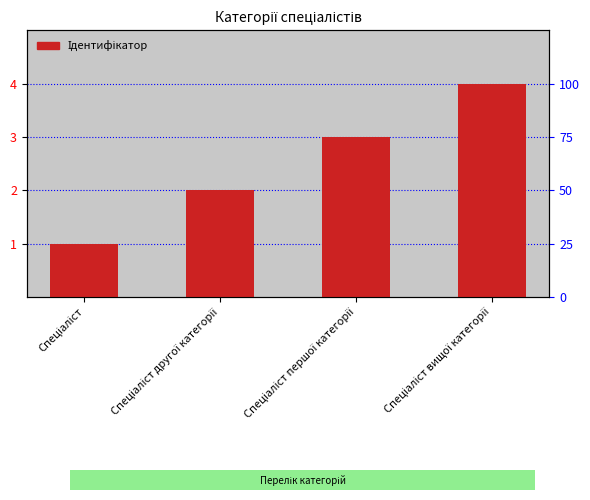

Reading left to right, list all the values displayed in this chart.

1	2	3	4